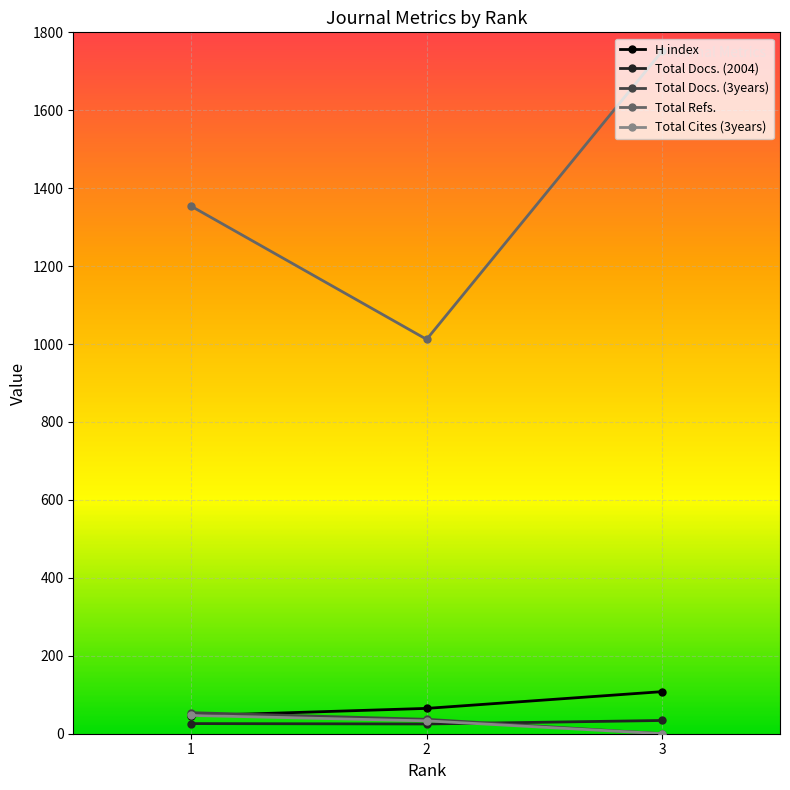

At which label does Total Refs. first exceed 1354?

3